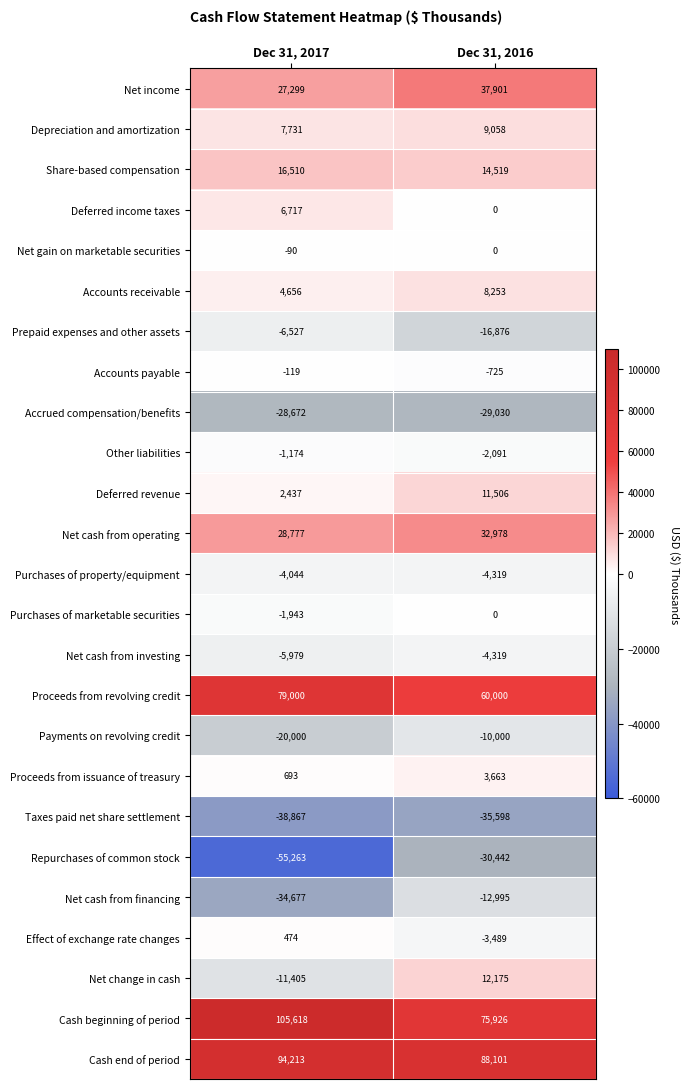

Which series has the largest total across all categories?

Cash end of period